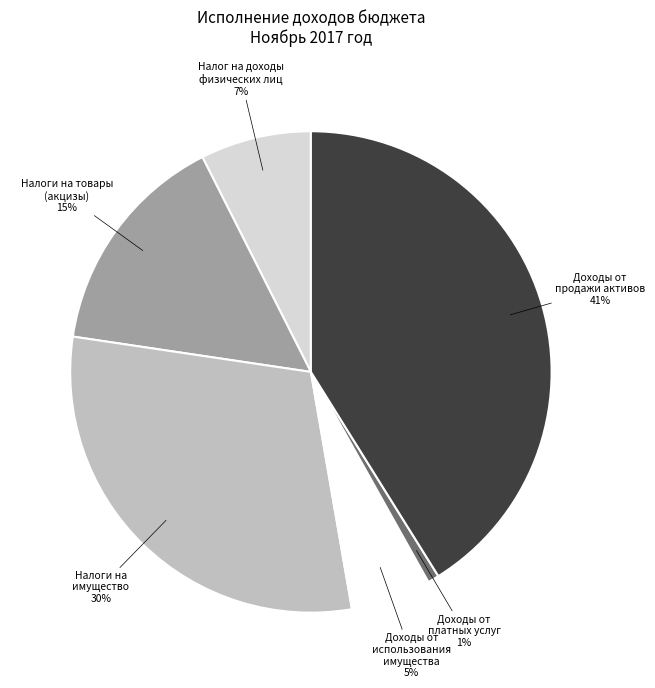

To the nearest percent, what is the difference between the largest and smallest slice percentages?

40%